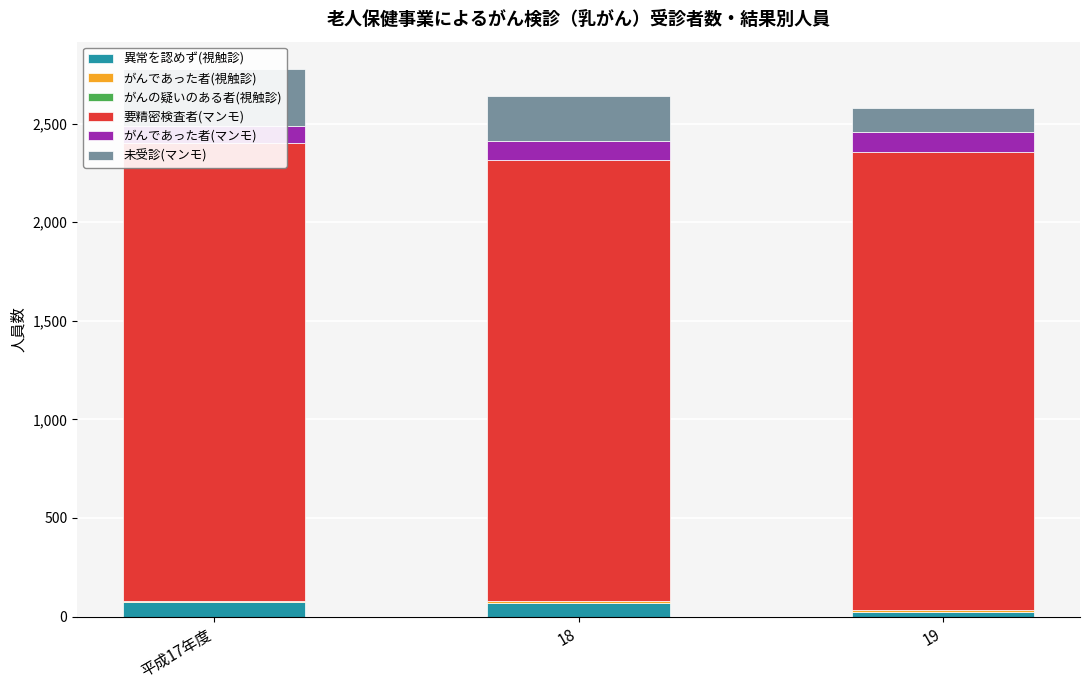

The value of 未受診(マンモ) at 19 is 39. True or false?

False